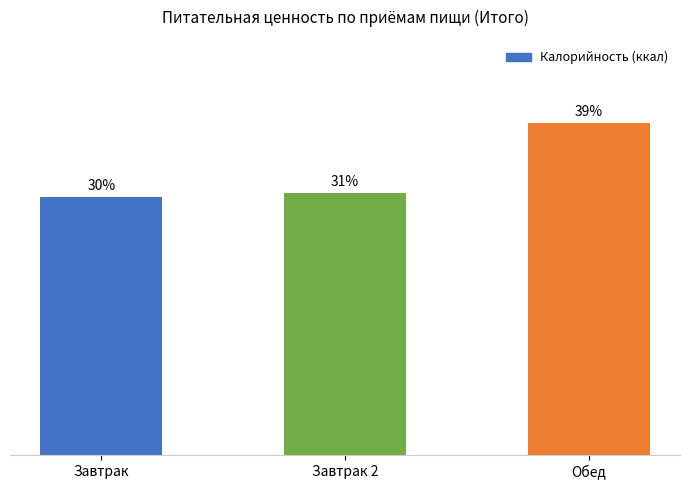

Between Обед and Завтрак, which is larger?

Обед